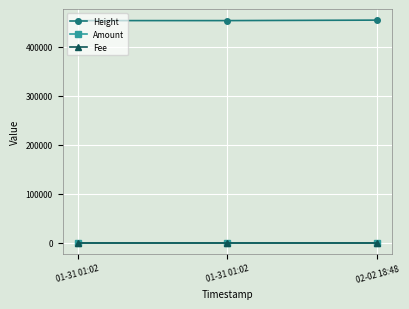

What is the minimum value for Height?

453240